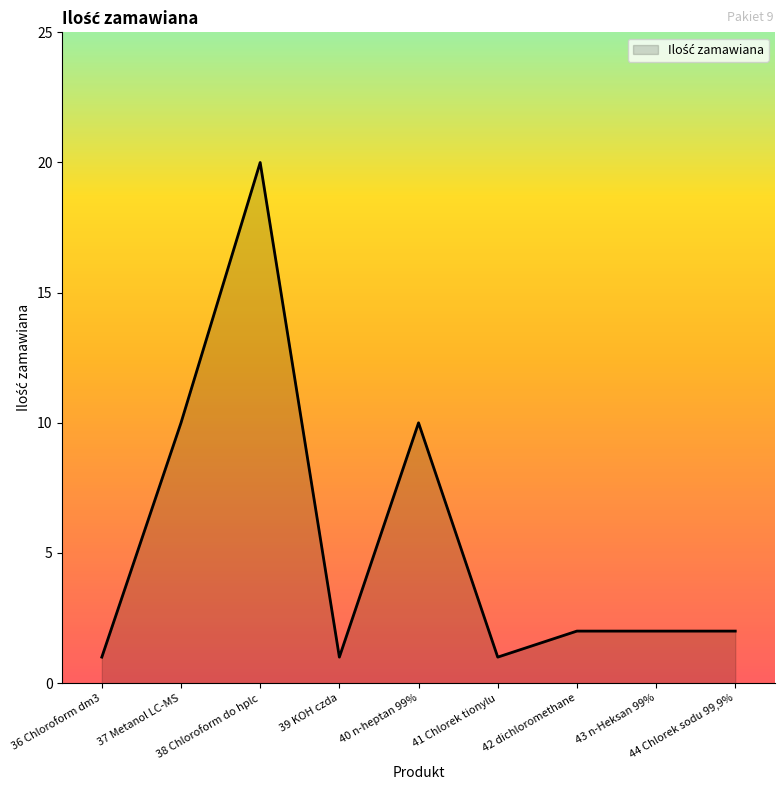

What is the maximum value shown in the chart?

20